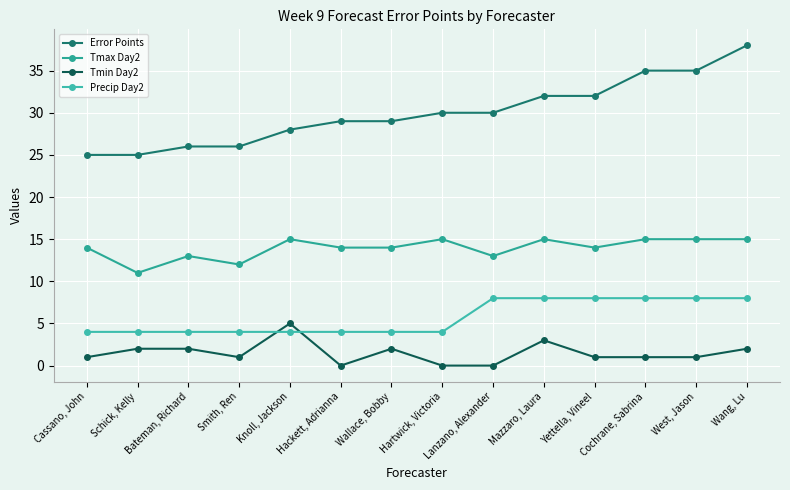

What is the approximate value of Precip Day2 at Wallace, Bobby?

4